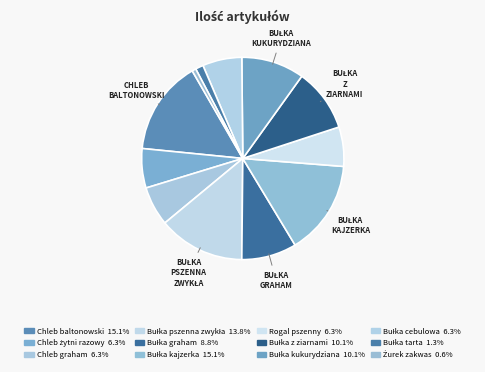

Count the number of slices in the pie.

12